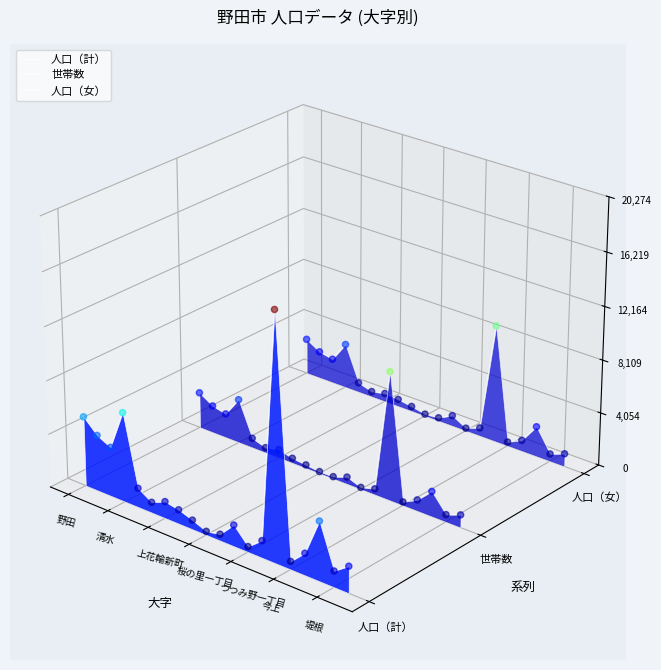

Which series has the largest Y range (max minus min)?

人口（計）